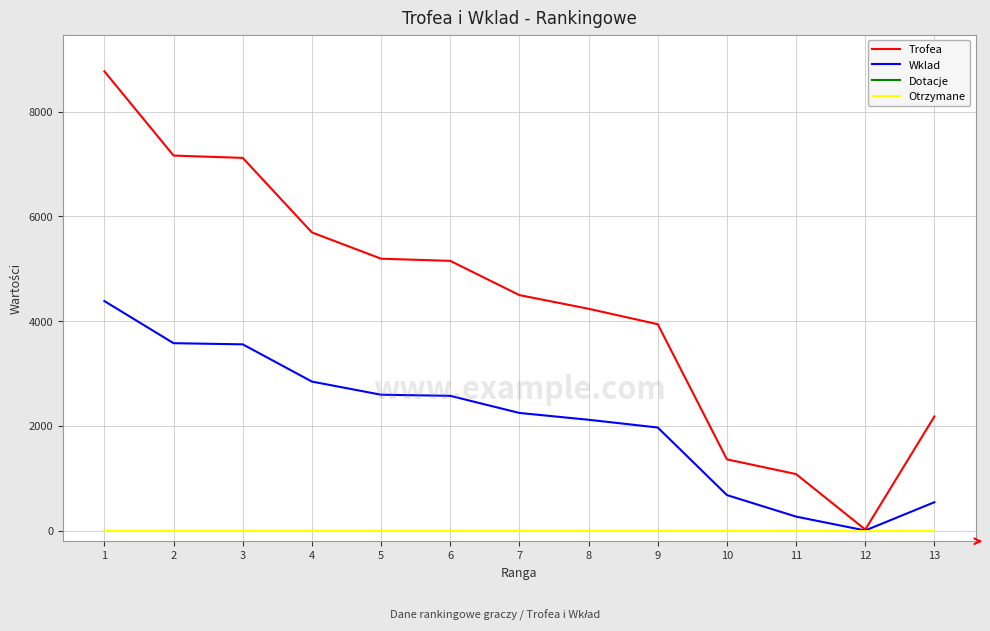

True or false: Dotacje has more than 0 points higher than both neighbors.

False